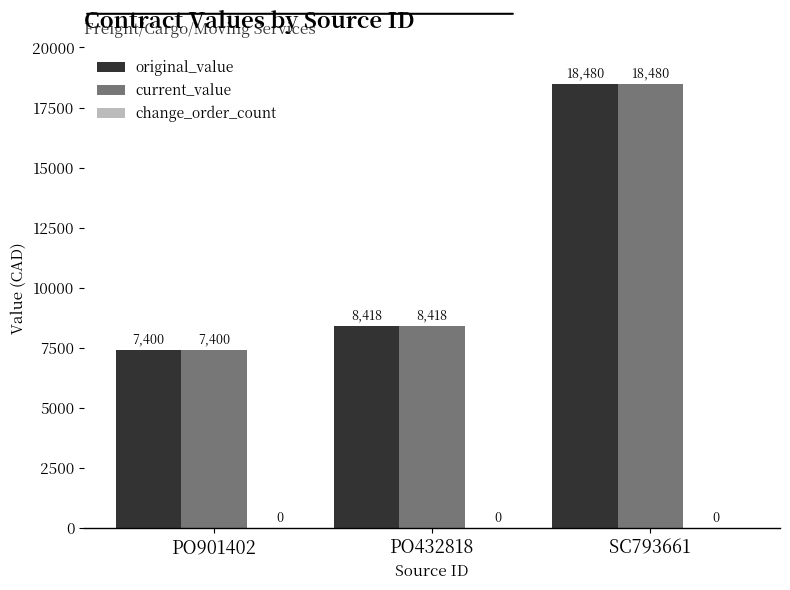

Read the original_value value at SC793661.

18480.0